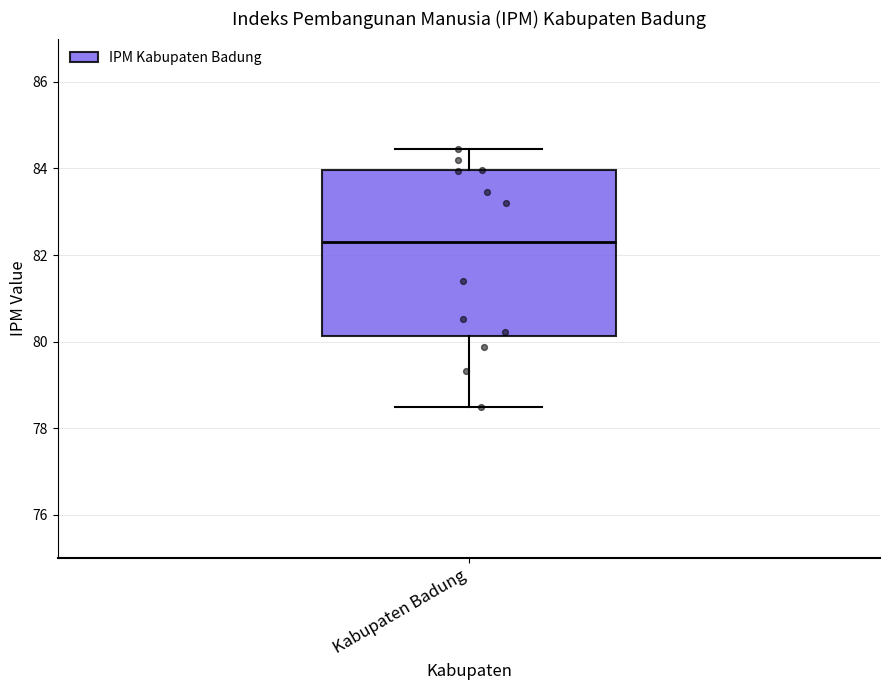

Read this box plot against the y-axis: the position of the median line, the range covered by the box, and the ends of both whiskers. The values are not printed on the chart, so give them approximately, as read against the axis.

median 82.2, box 80.2 to 84.0, whiskers 78.4 to 84.4